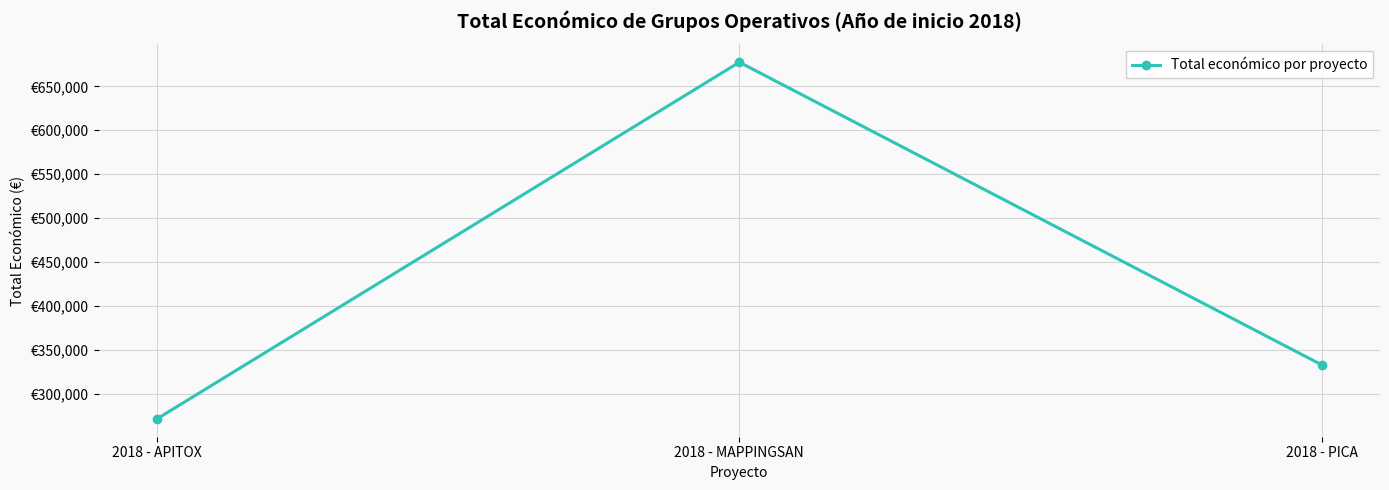

At which label is the value closest to 474488?

2018 - PICA